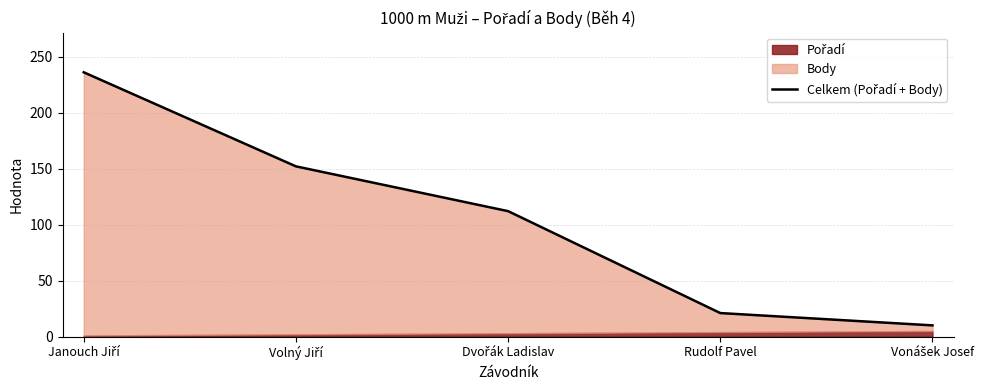

At which category does the chart reach its peak across all series?

Janouch Jiří